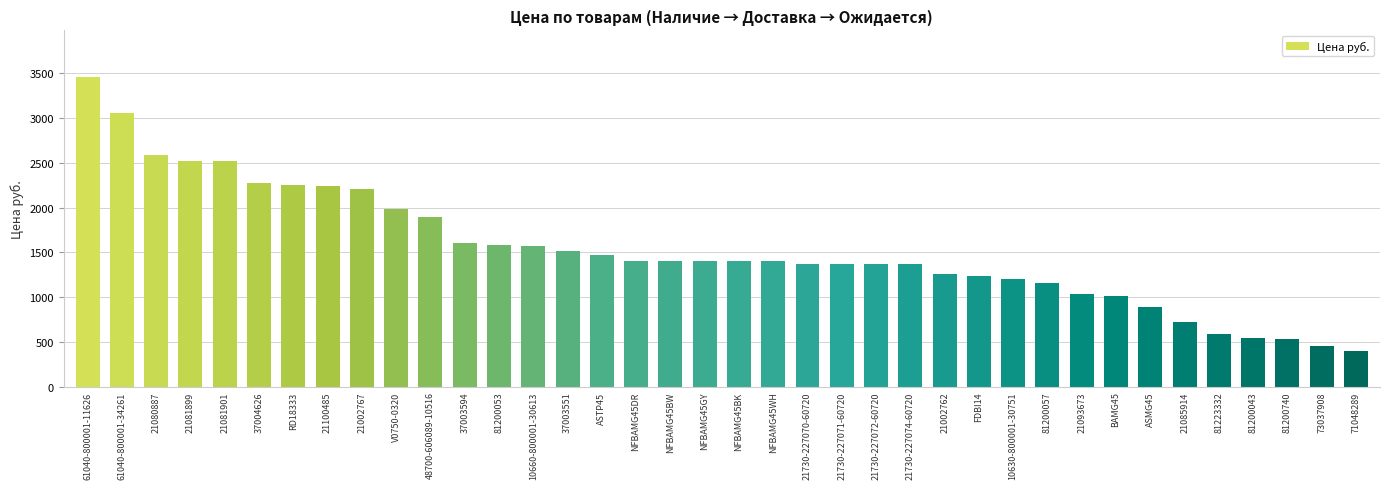

Where does the data first go above 1404?

61040-800001-11626